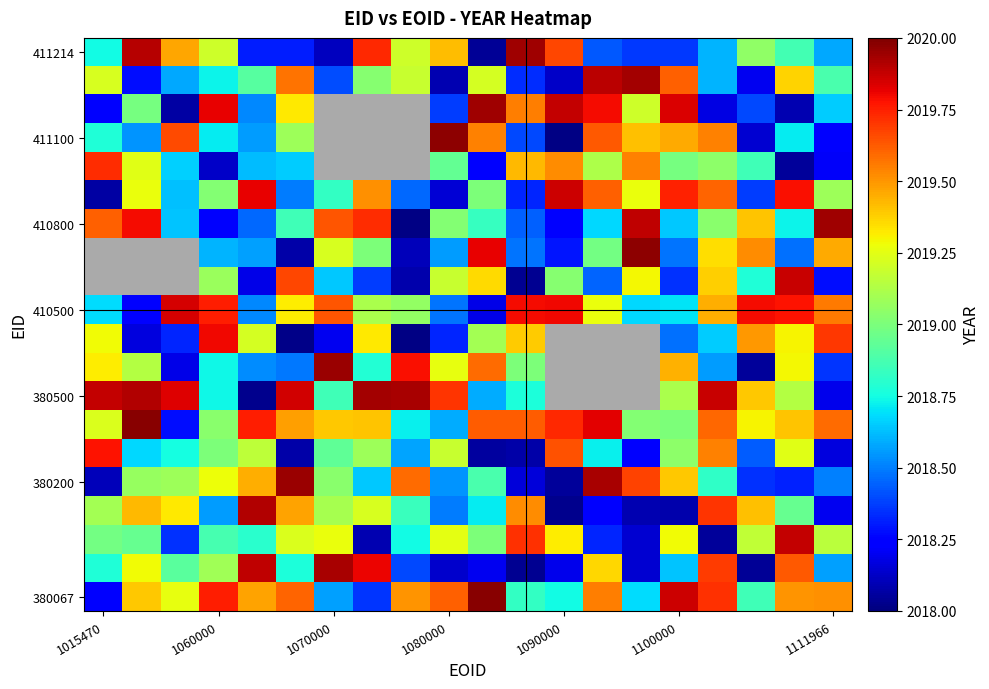

What is the minimum value shown in the chart?

2018.0